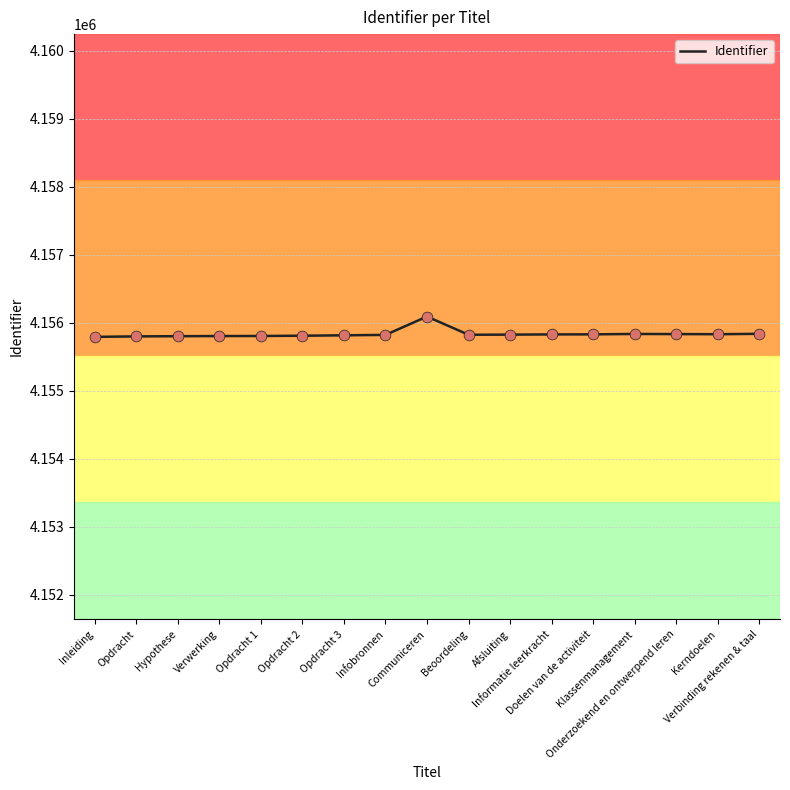

What is the difference between the maximum and minimum values?

299